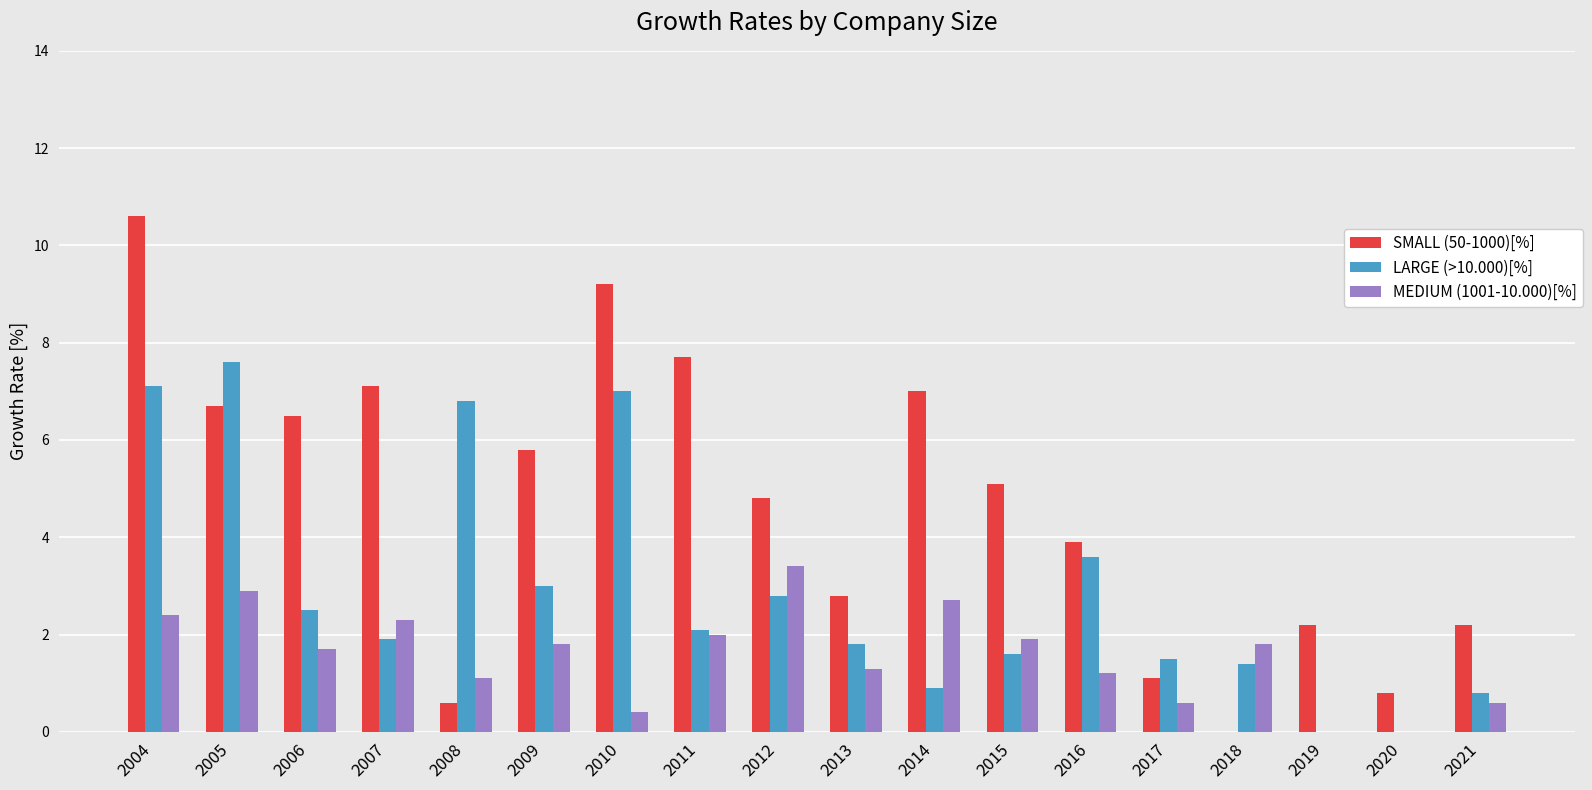

What is the sum of the LARGE (>10.000)[%] values at 2019 and 2004?

7.1